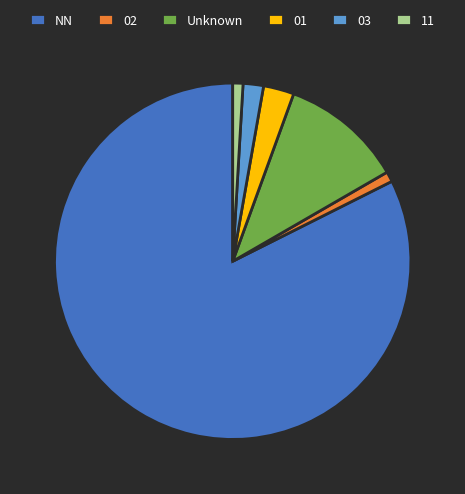

Which has a higher value, 03 or Unknown?

Unknown